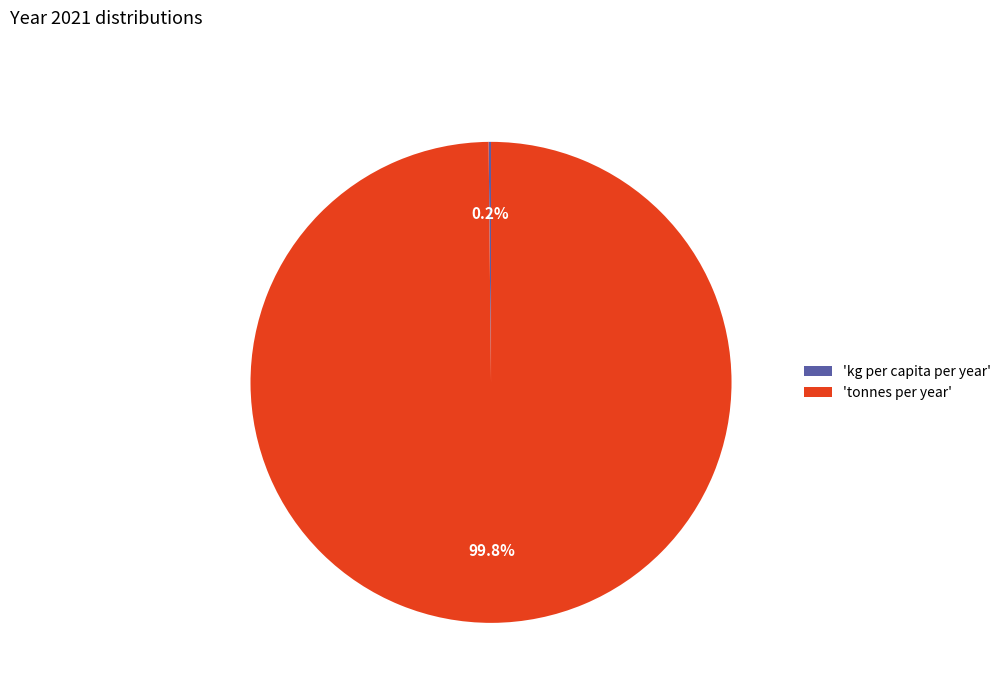

Which slice represents more than half of the pie?

'tonnes per year'